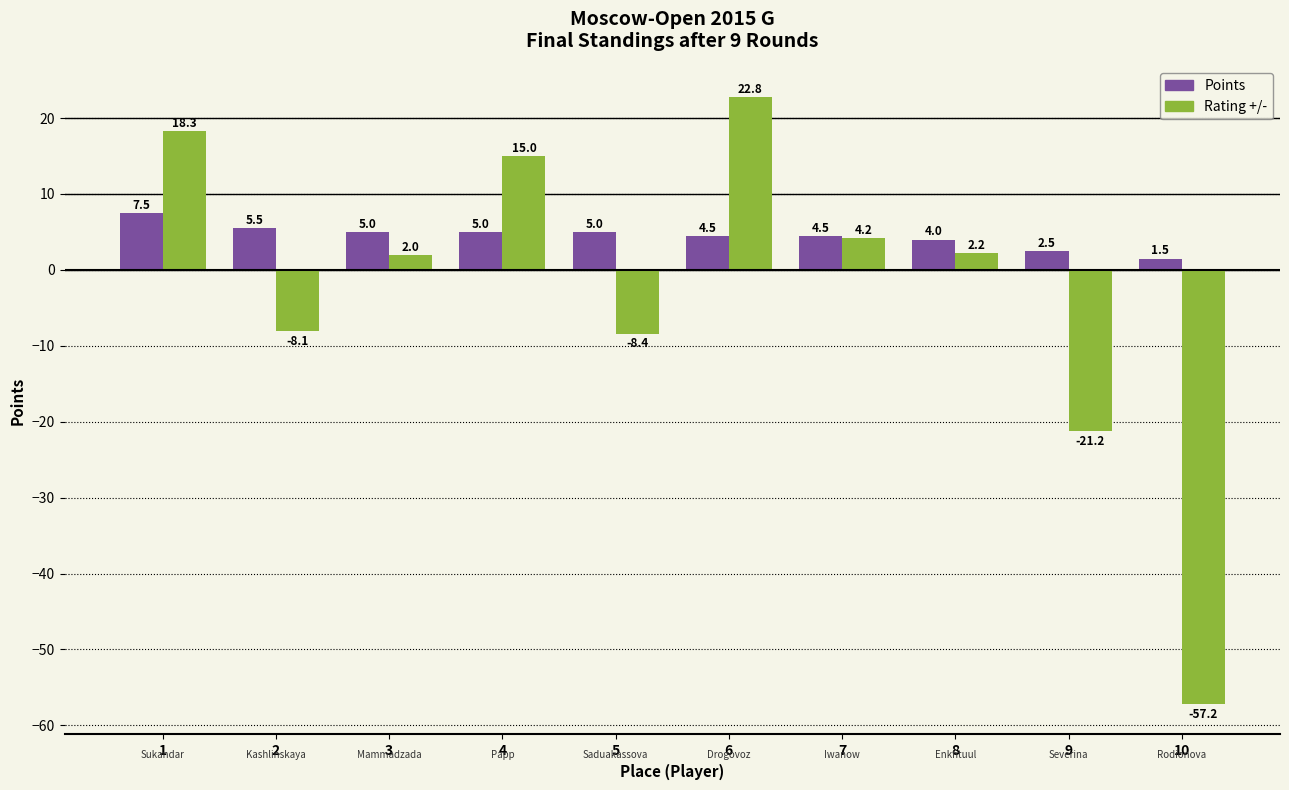

Reading left to right, list all the values displayed in this chart.

Points: 1=7.5	2=5.5	3=5.0	4=5.0	5=5.0	6=4.5	7=4.5	8=4.0	9=2.5	10=1.5
Rating +/-: 1=18.3	2=-8.1	3=2.0	4=15.0	5=-8.4	6=22.8	7=4.2	8=2.2	9=-21.2	10=-57.2